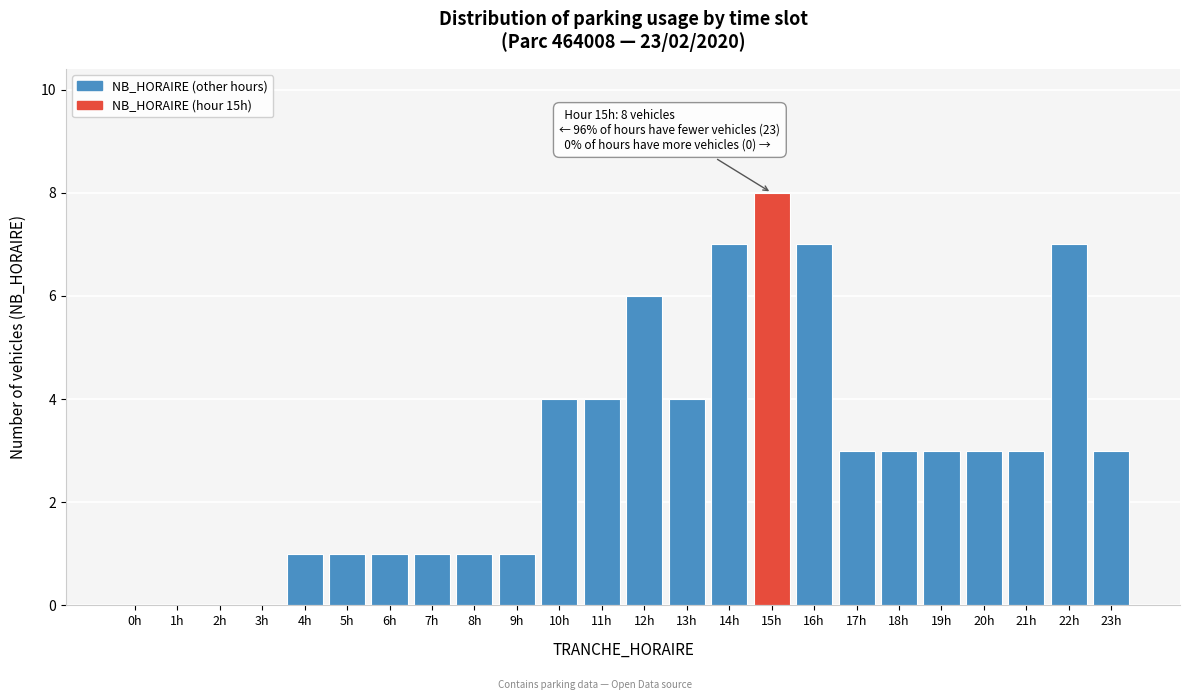

Reading left to right, extract all data points from this chart.

0h=0	1h=0	2h=0	3h=0	4h=1	5h=1	6h=1	7h=1	8h=1	9h=1	10h=4	11h=4	12h=6	13h=4	14h=7	15h=8	16h=7	17h=3	18h=3	19h=3	20h=3	21h=3	22h=7	23h=3